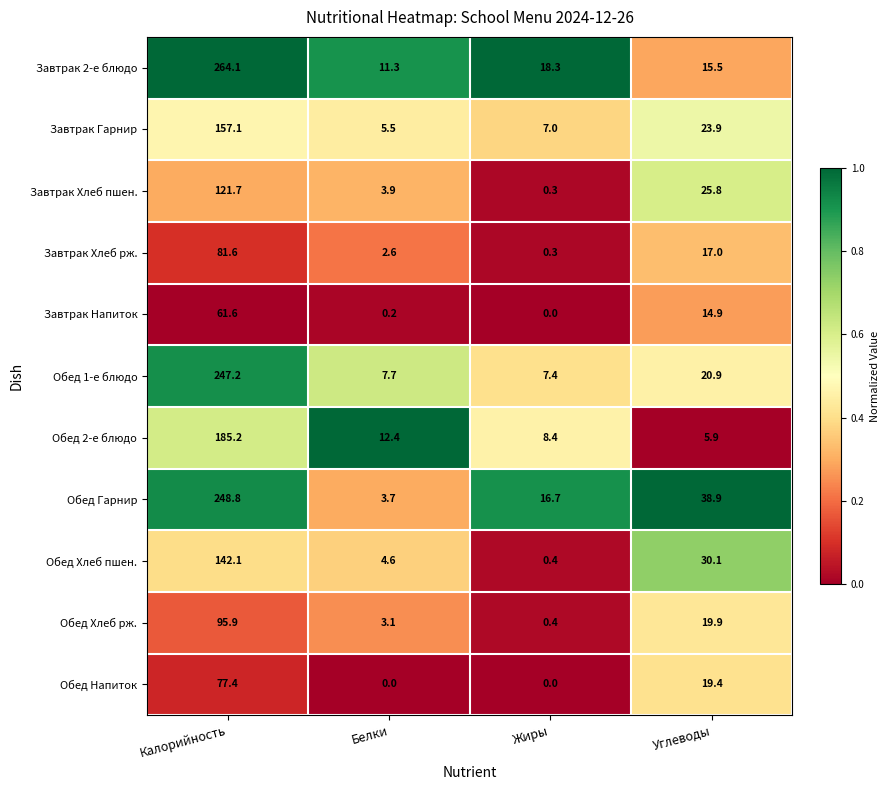

The Завтрак Напиток series shows 14.9 at Углеводы. True or false?

True